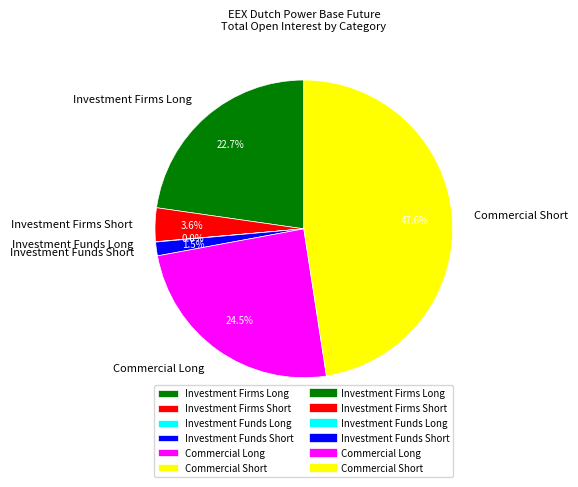

Is there any slice that represents more than half of the pie?

No